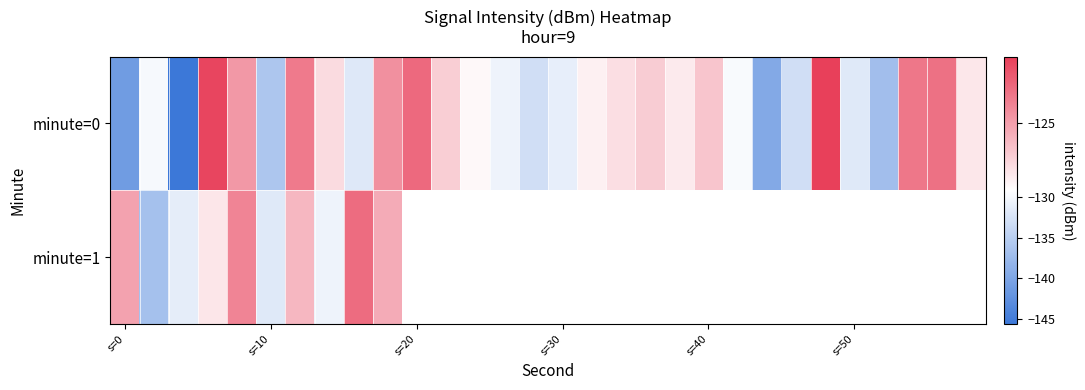

How many distinct data groups are displayed?

2